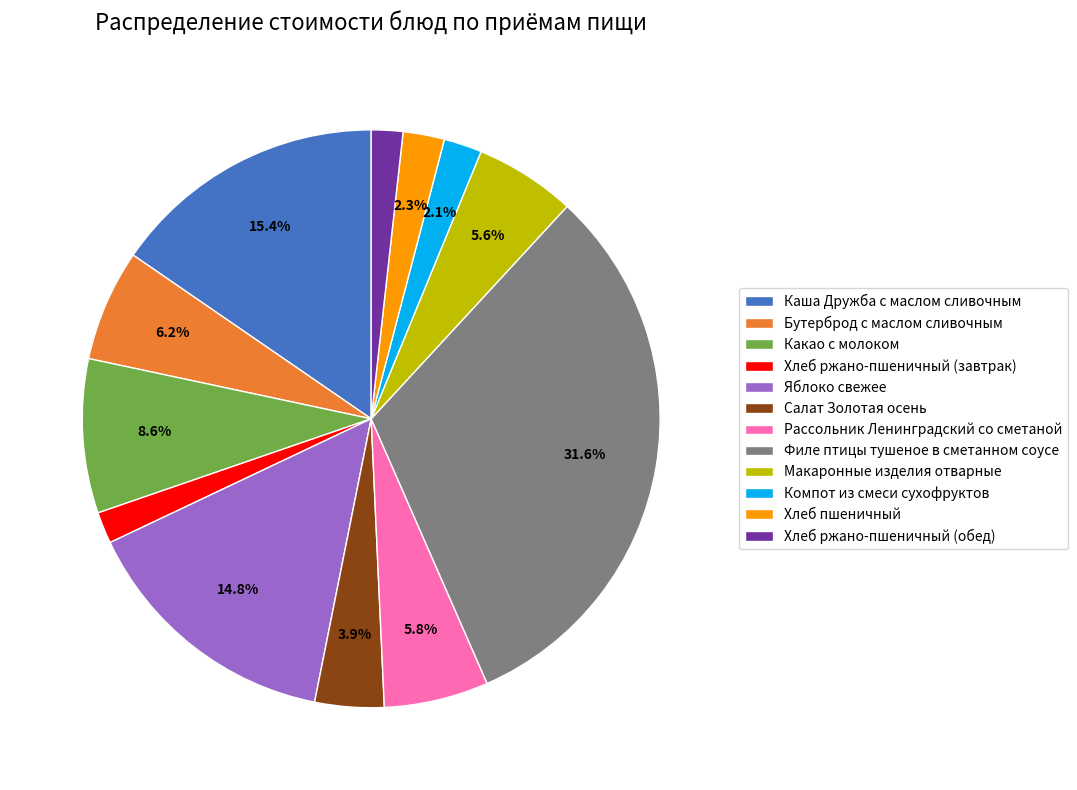

How many slices are in this pie chart?

12